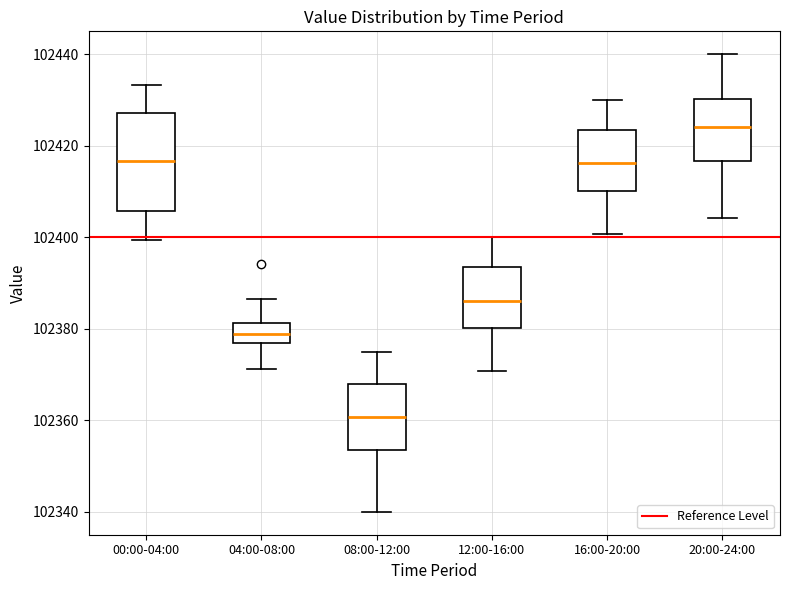

Comparing the boxes themselves (not the whiskers), which one is the tallest?

00:00-04:00